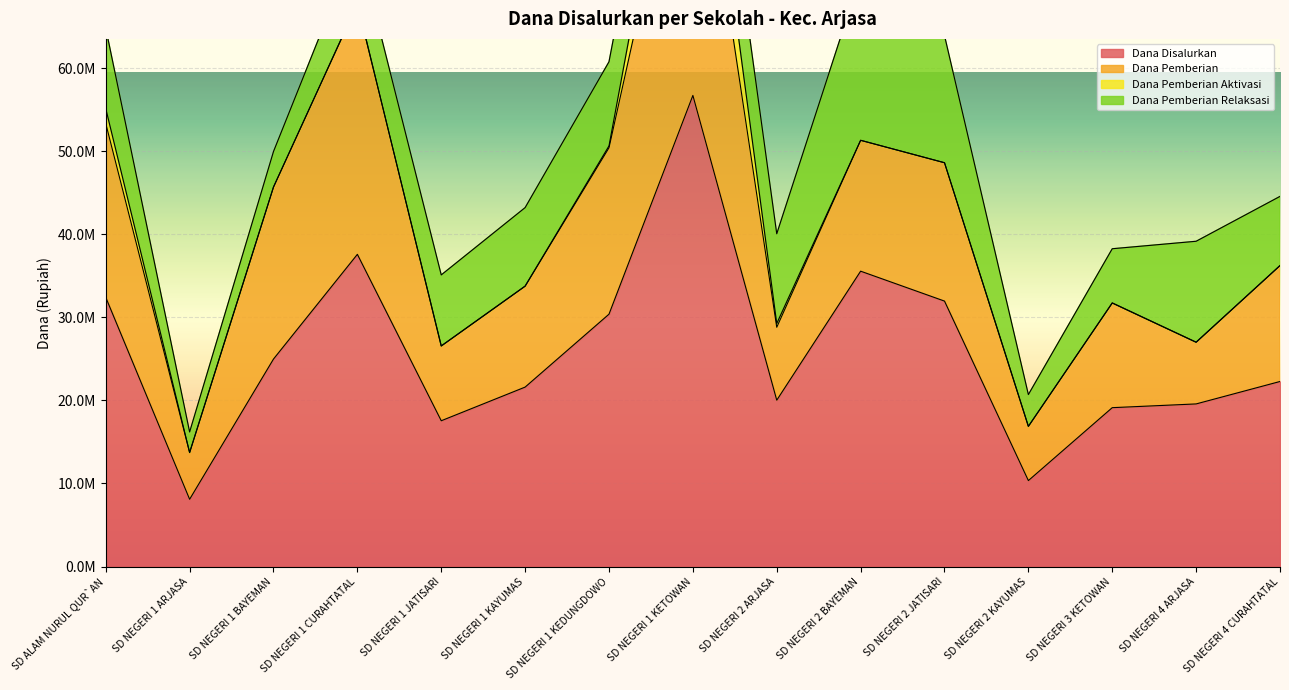

Reading right to left, transcribe all the data shown in this chart.

Dana Disalurkan: 22275000	19575000	19125000	10350000	31950000	35550000	20025000	56700000	30375000	21600000	17550000	37575000	24975000	8100000	32400000
Dana Pemberian: 13950000	7425000	12600000	6525000	16650000	15750000	8775000	39150000	20025000	12150000	9000000	30150000	20700000	5625000	20925000
Dana Pemberian Aktivasi: 0	0	0	0	0	0	450000	9000000	225000	0	0	0	0	0	1800000
Dana Pemberian Relaksasi: 8325000	12150000	6525000	3825000	15300000	19800000	10800000	8550000	10125000	9450000	8550000	7425000	4275000	2475000	9675000